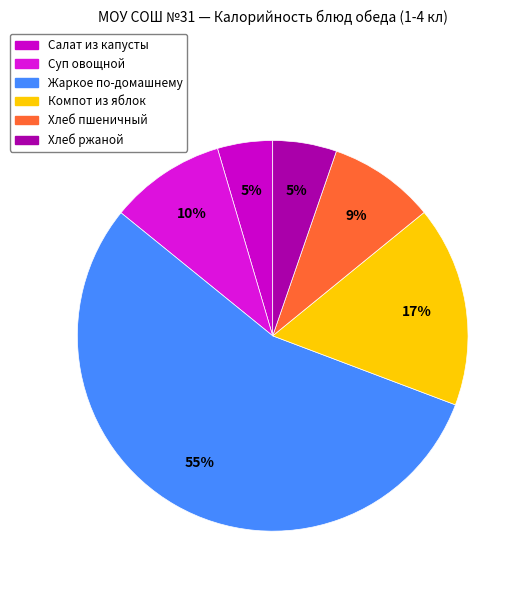

Combined, do Компот из яблок and Суп овощной account for over 50%?

No